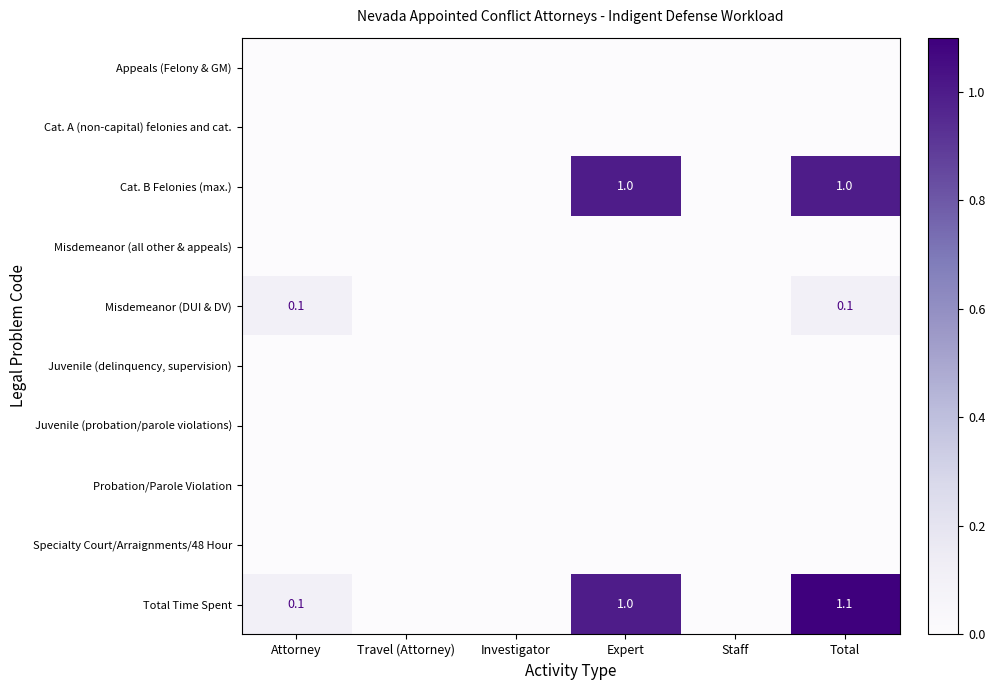

The value of Misdemeanor (DUI & DV) at Total is 0.1. True or false?

True